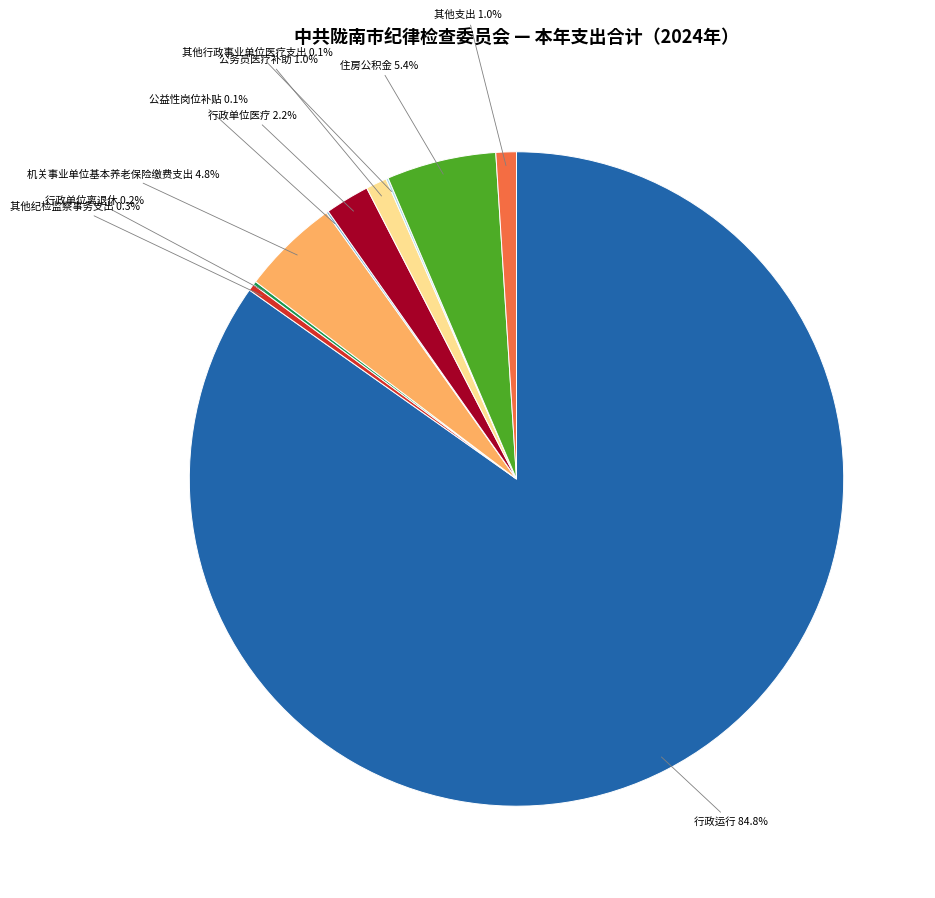

Approximately how many times larger is the value at 机关事业单位基本养老保险缴费支出 compared to 行政单位医疗?

2.2